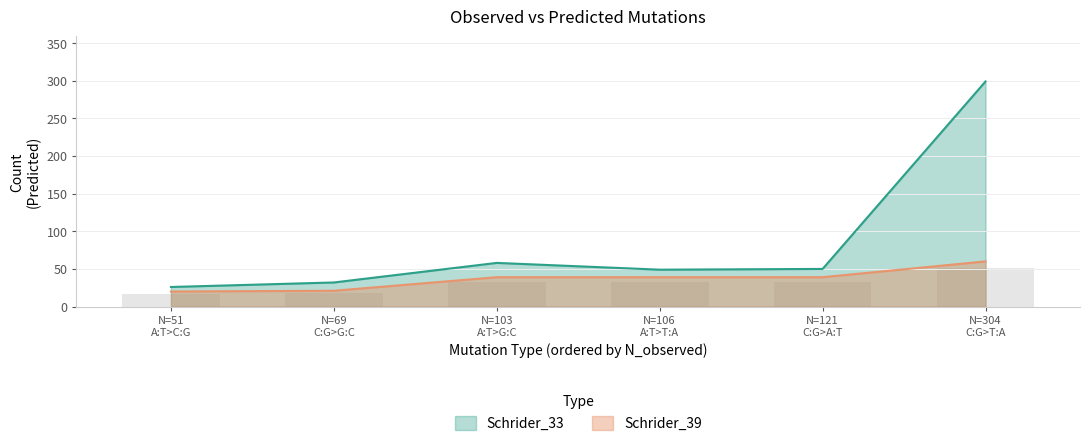

The Schrider_39 series shows 27 at N=106 A:T>T:A. True or false?

False